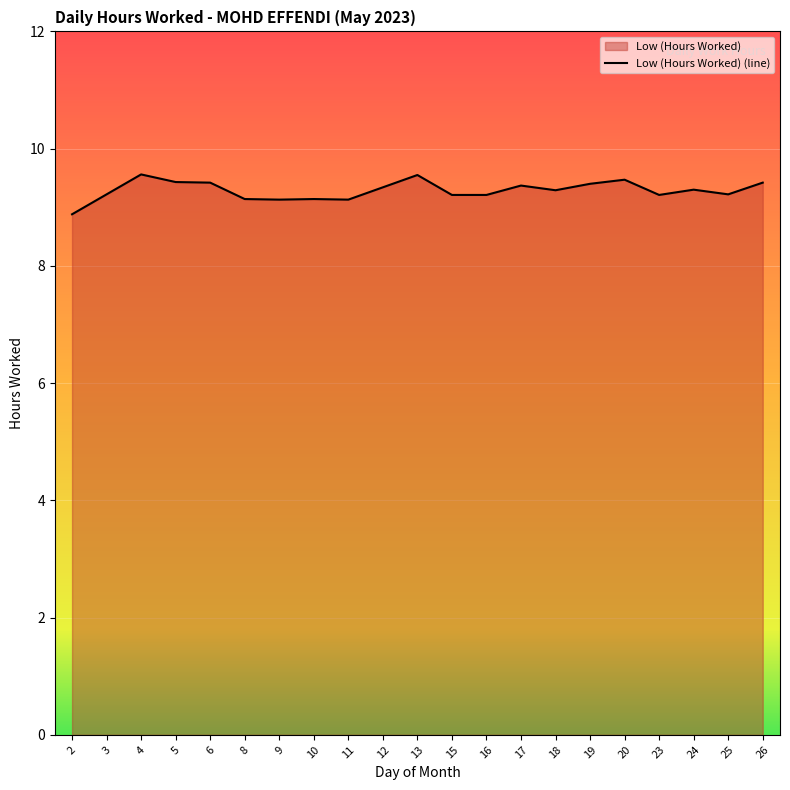

Approximately how many times larger is the value at 15 compared to 6?

1.0